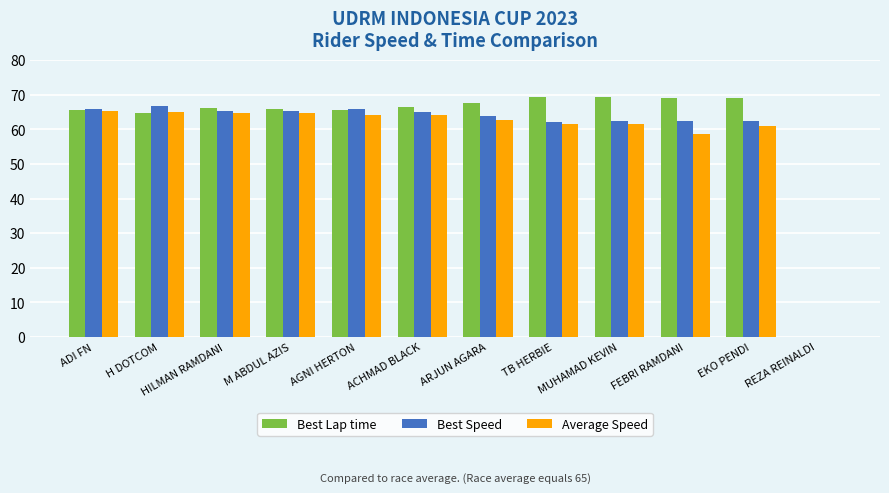

What is the greatest value displayed?

69.4